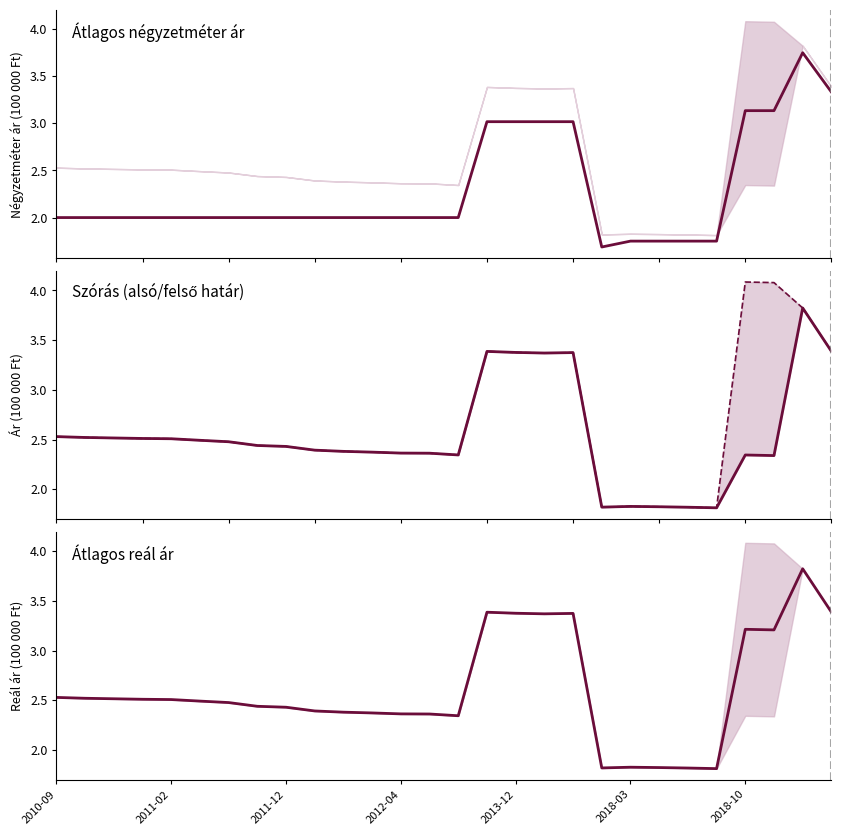

Rank the series by their average value, from highest to lowest.

Szórás felső határ, Átlagos reál ár, Szórás alsó határ, Átlagos négyzetméter ár